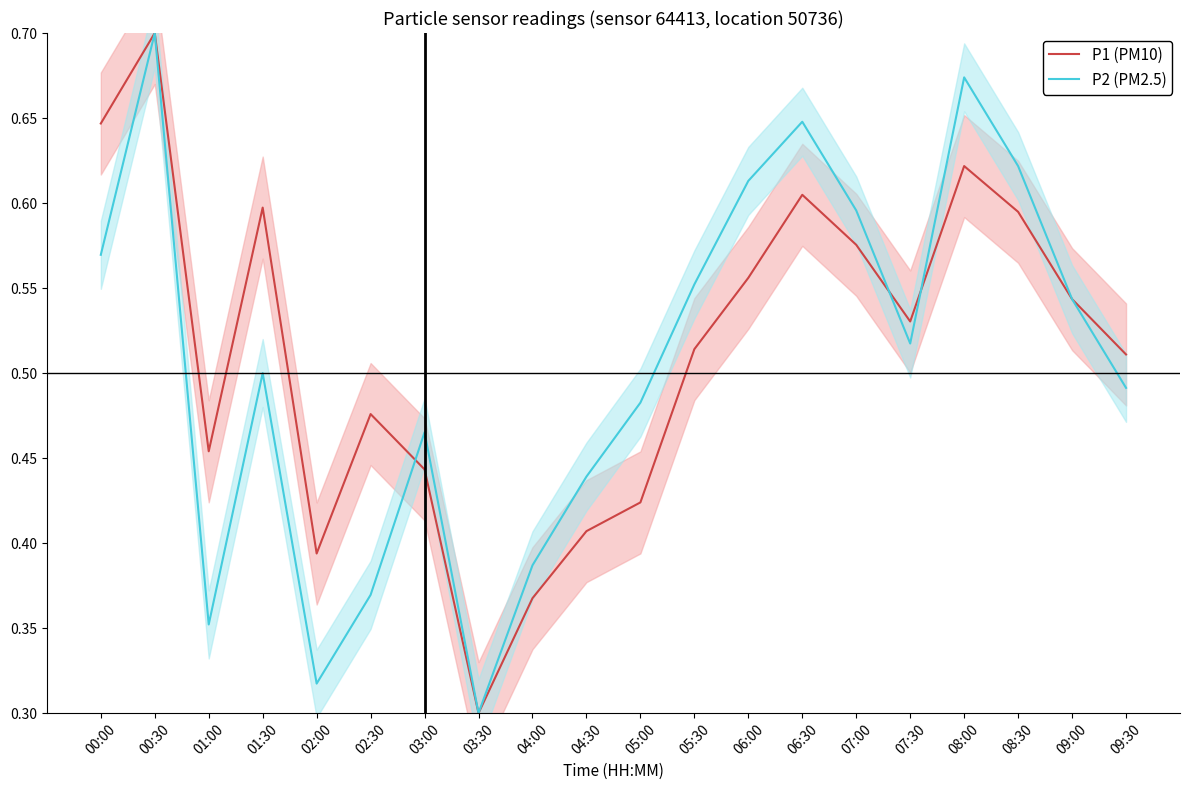

What is the difference between the maximum and minimum values in the P2 (PM2.5) series?

0.4